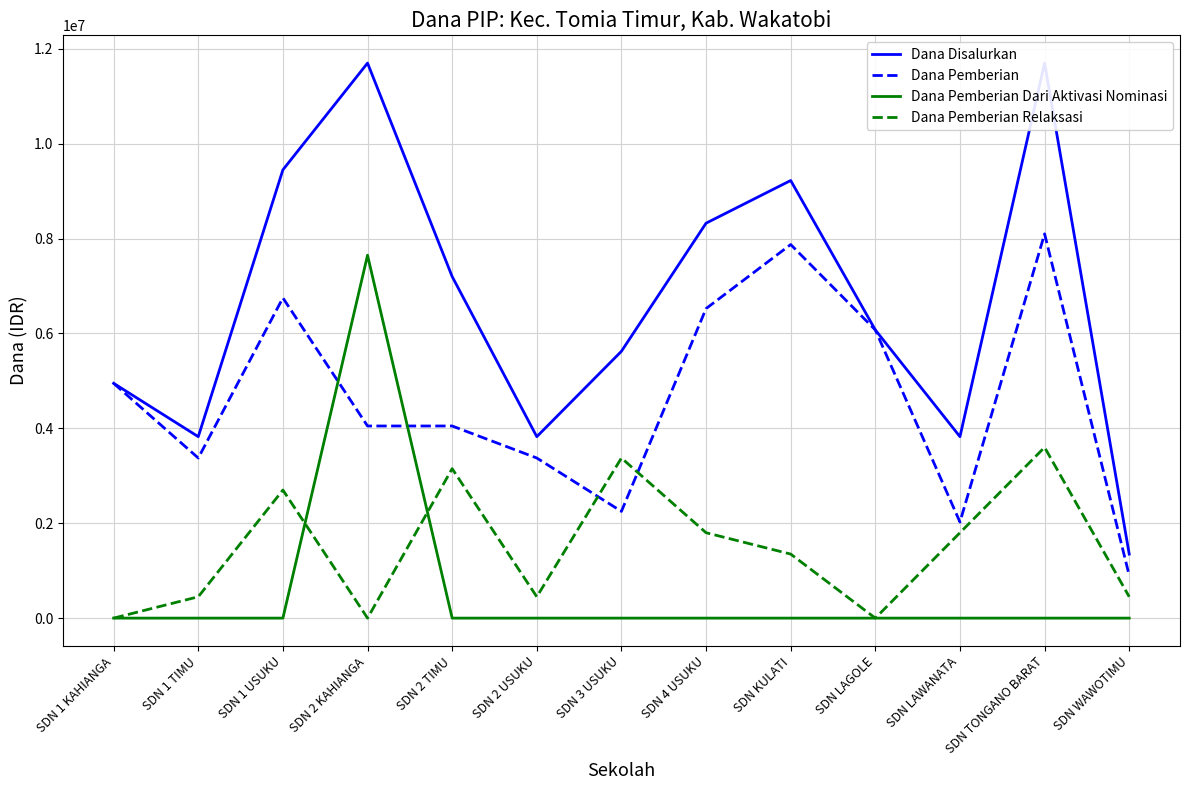

Reading left to right, extract all data points from this chart.

Dana Disalurkan: 4950000	3825000	9450000	11700000	7200000	3825000	5625000	8325000	9225000	6075000	3825000	11700000	1350000
Dana Pemberian: 4950000	3375000	6750000	4050000	4050000	3375000	2250000	6525000	7875000	6075000	2025000	8100000	900000
Dana Pemberian Dari Aktivasi Nominasi: 0	0	0	7650000	0	0	0	0	0	0	0	0	0
Dana Pemberian Relaksasi: 0	450000	2700000	0	3150000	450000	3375000	1800000	1350000	0	1800000	3600000	450000